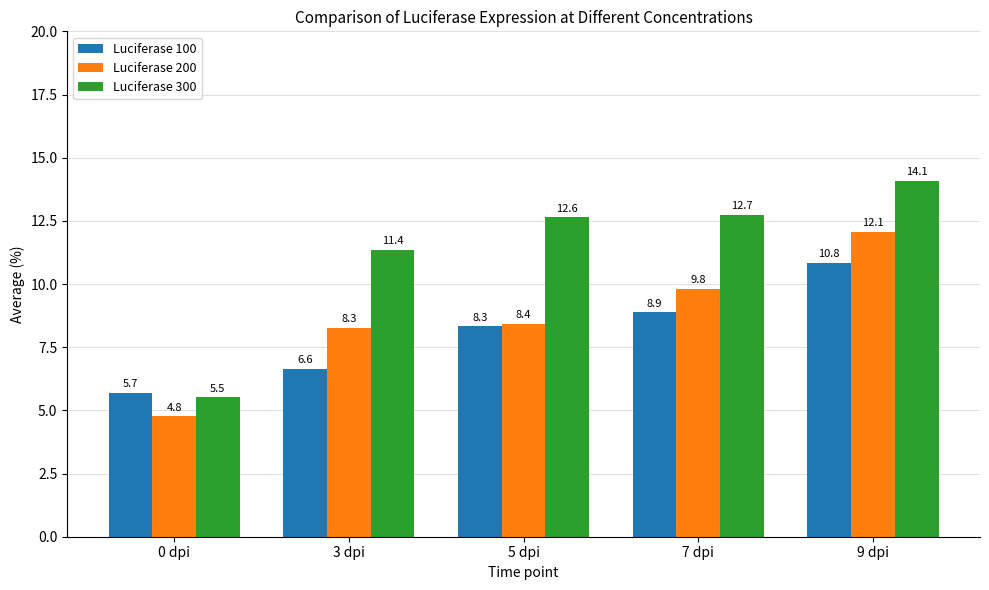

Read the Luciferase 200 value at 3 dpi.

8.3